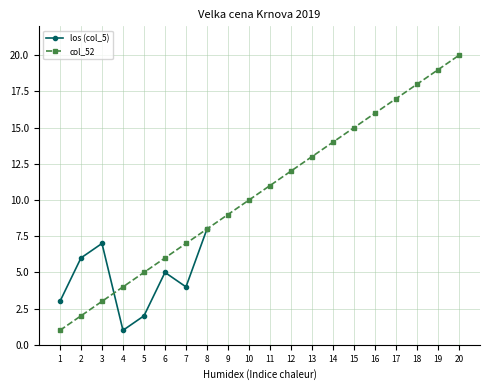

How many values in los (col_5) are above zero?

8